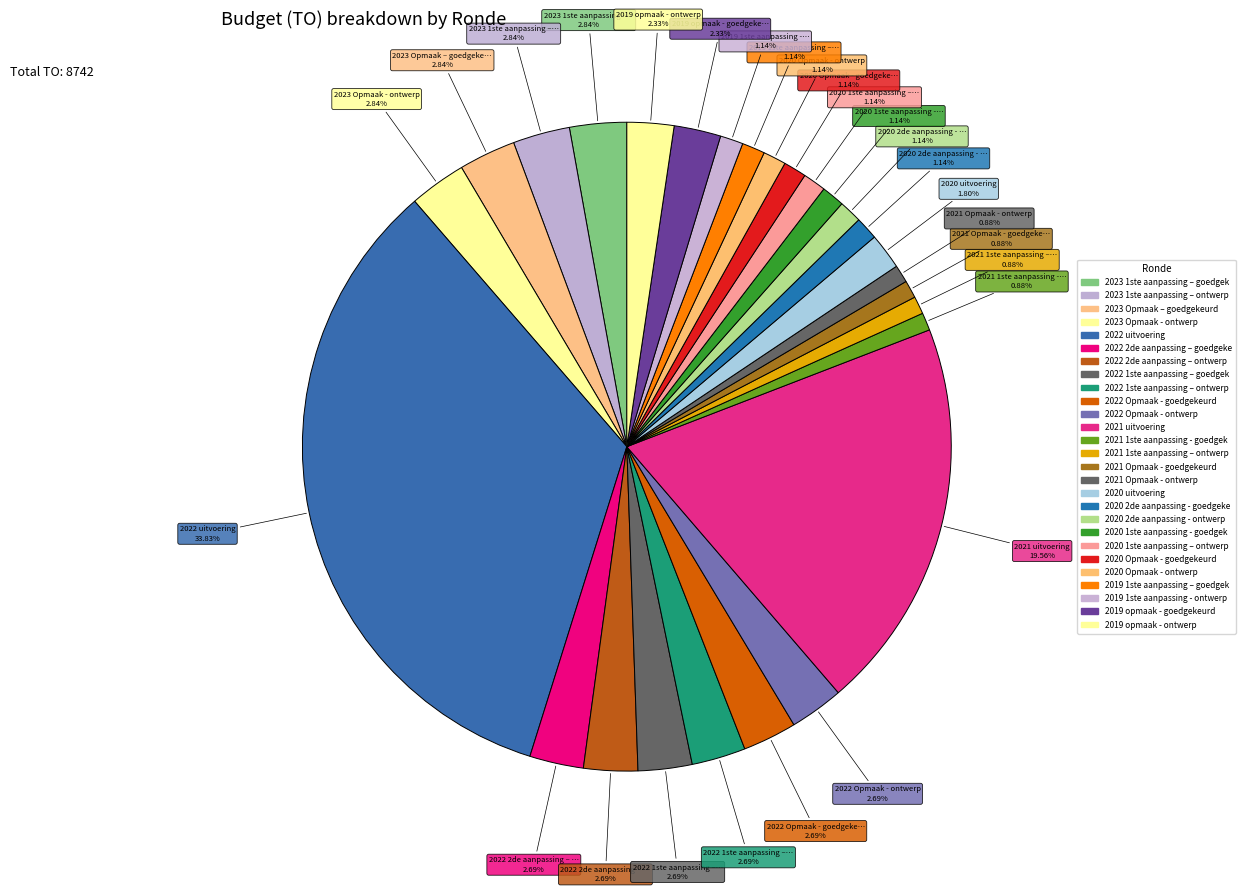

Rank the categories by value from lowest to highest.

2021 1ste aanpassing - goedgekeurd, 2021 1ste aanpassing – ontwerp, 2021 Opmaak - goedgekeurd, 2021 Opmaak - ontwerp, 2020 2de aanpassing - goedgekeurd, 2020 2de aanpassing - ontwerp, 2020 1ste aanpassing - goedgekeurd, 2020 1ste aanpassing – ontwerp, 2020 Opmaak - goedgekeurd, 2020 Opmaak - ontwerp, 2019 1ste aanpassing – goedgekeurd, 2019 1ste aanpassing - ontwerp, 2020 uitvoering, 2019 opmaak - goedgekeurd, 2019 opmaak - ontwerp, 2022 2de aanpassing – goedgekeurd, 2022 2de aanpassing – ontwerp, 2022 1ste aanpassing – goedgekeurd, 2022 1ste aanpassing – ontwerp, 2022 Opmaak - goedgekeurd, 2022 Opmaak - ontwerp, 2023 1ste aanpassing – goedgekeurd, 2023 1ste aanpassing – ontwerp, 2023 Opmaak – goedgekeurd, 2023 Opmaak - ontwerp, 2021 uitvoering, 2022 uitvoering